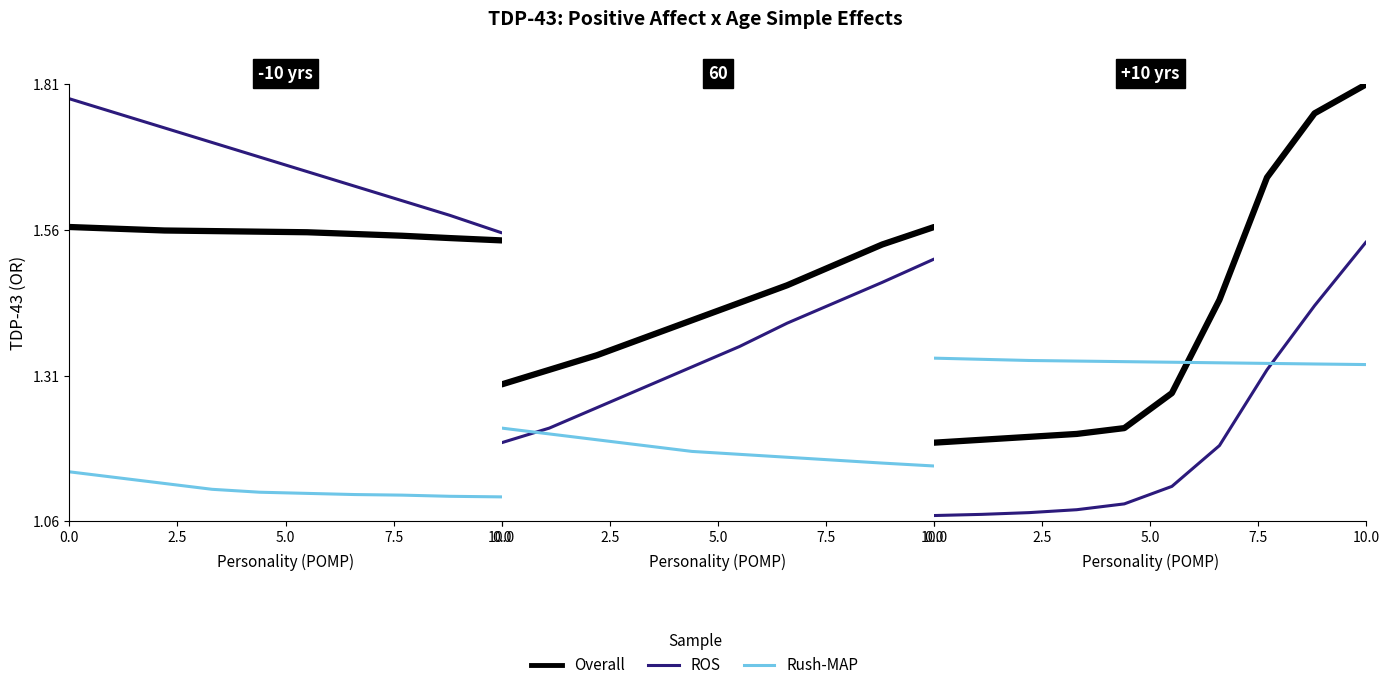

What is the lowest value of the ROS series?

1.1